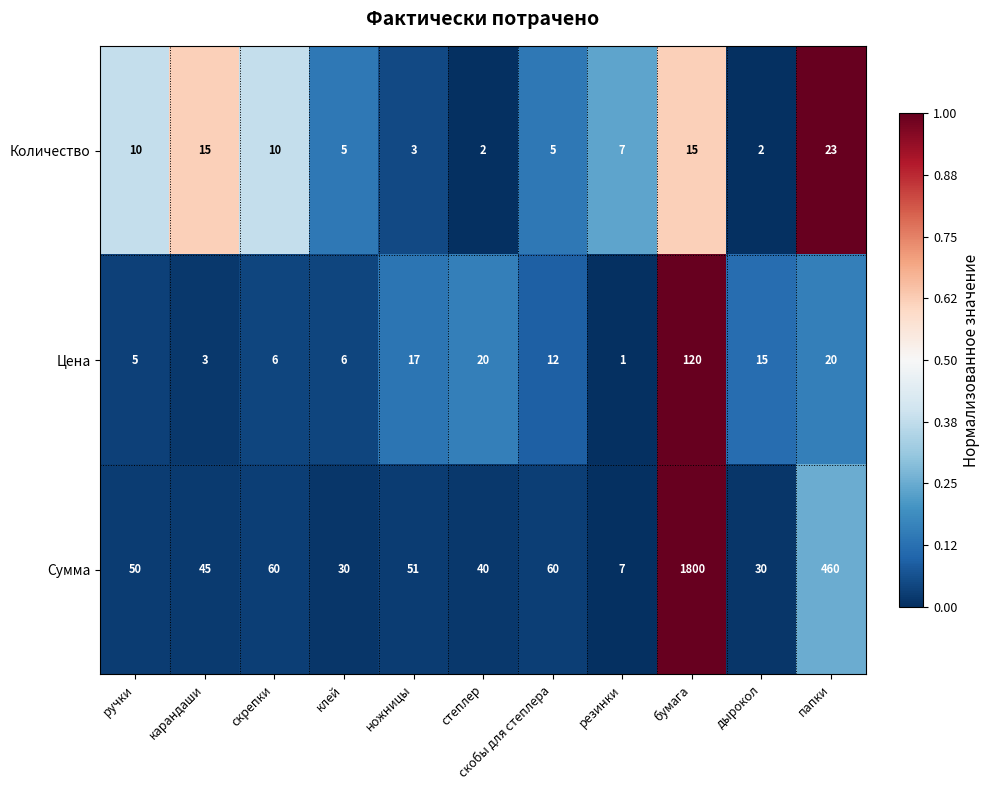

How many distinct data groups are displayed?

3